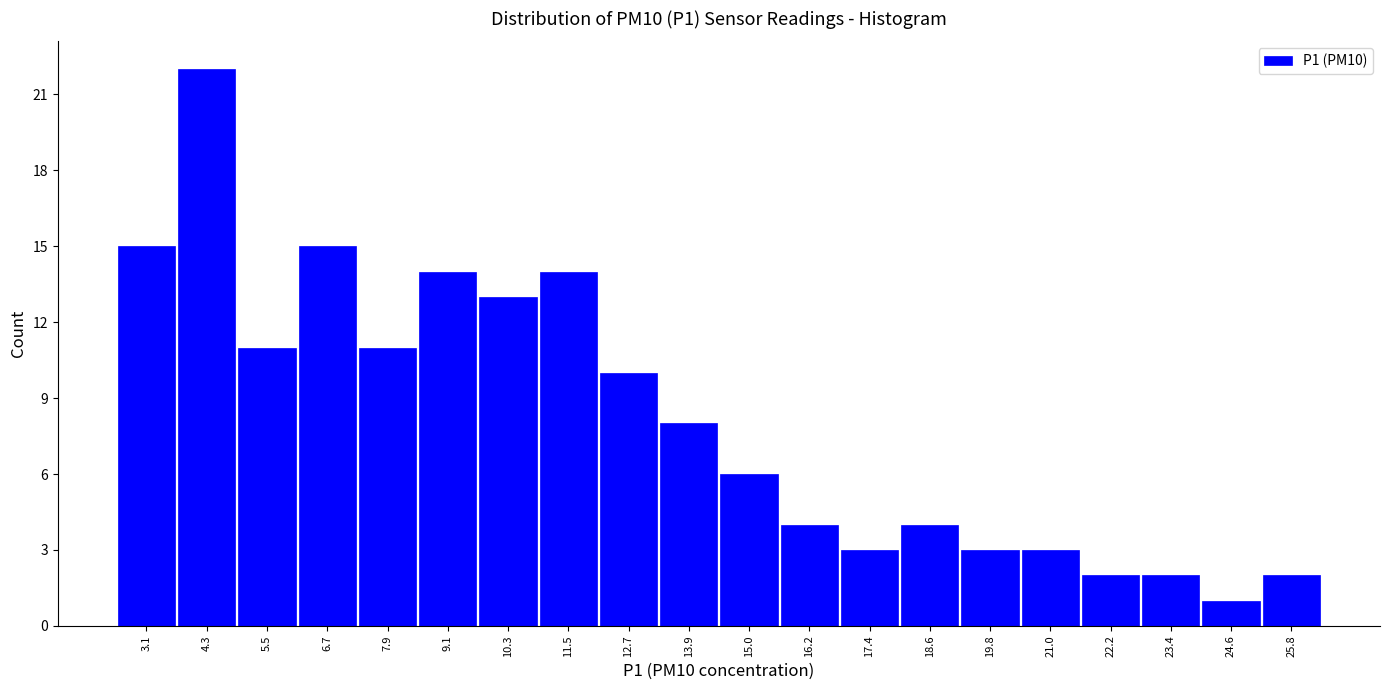

Which range on the x-axis has the tallest bar?

3.6 to 4.8